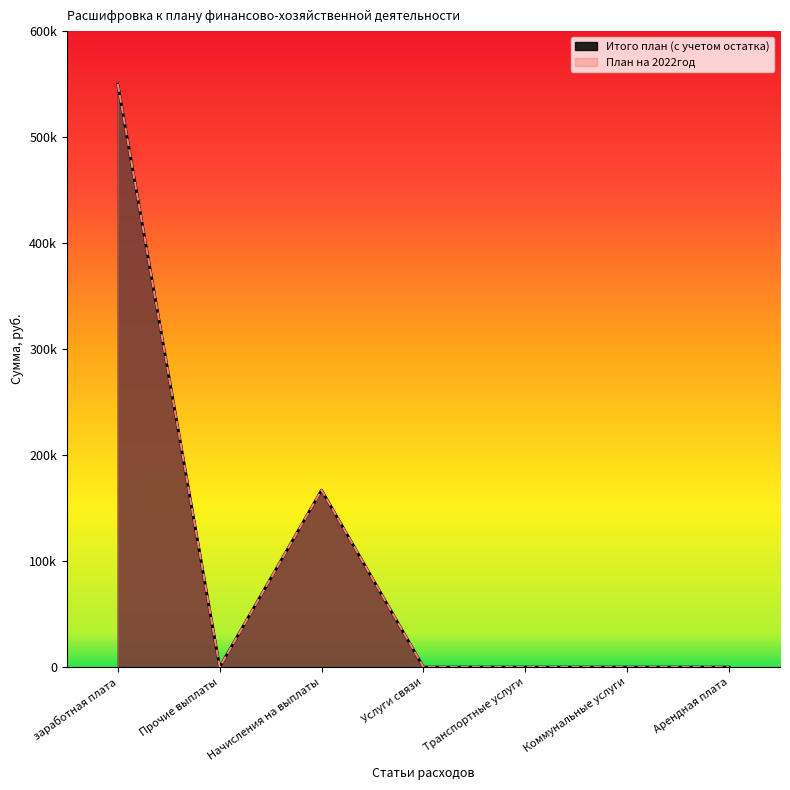

True or false: Итого план (с учетом остатка) and План на 2022год intersect in this chart.

False